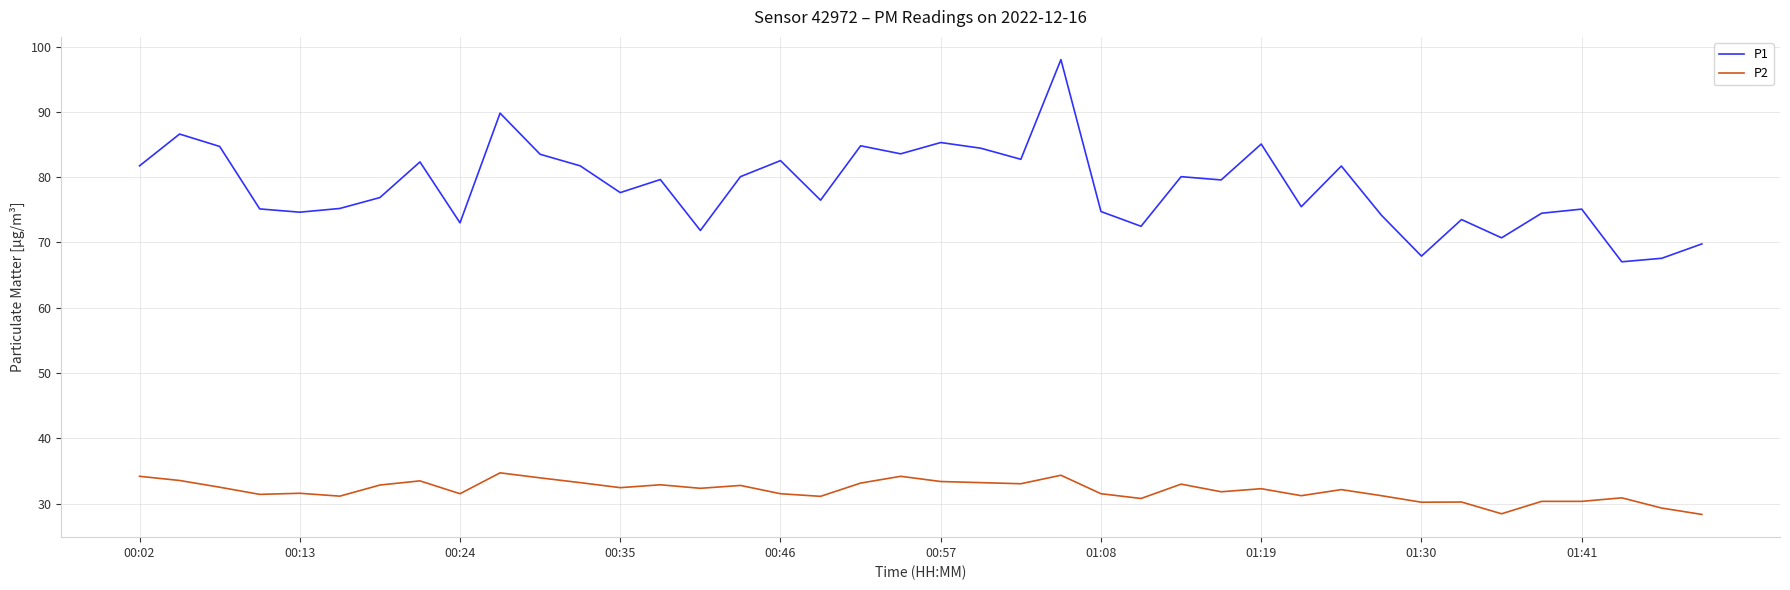

Which series has the largest range (max minus min)?

P1